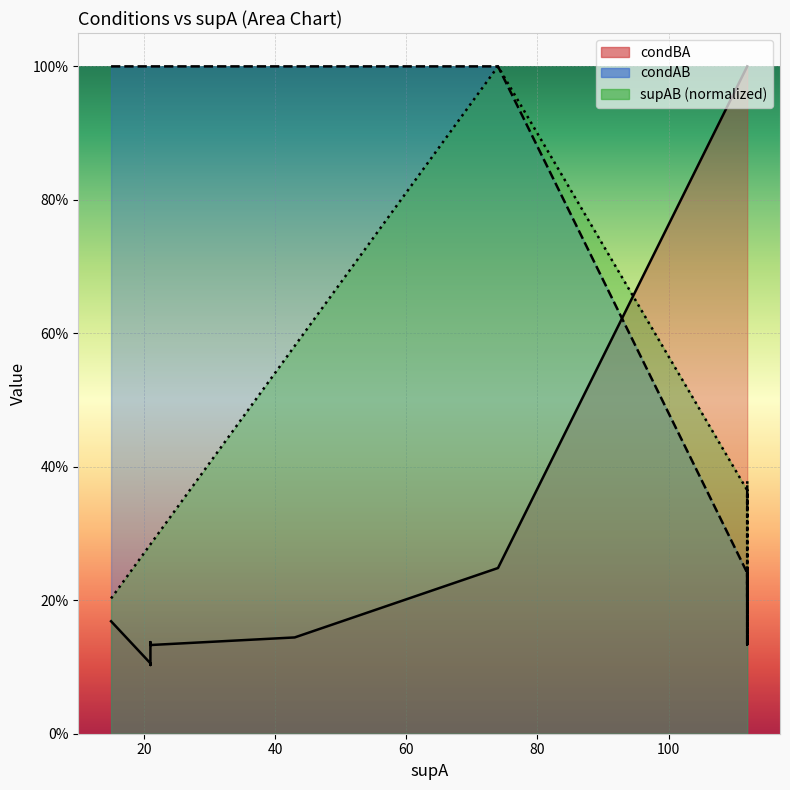

How many values in the condBA series are below 1?

9